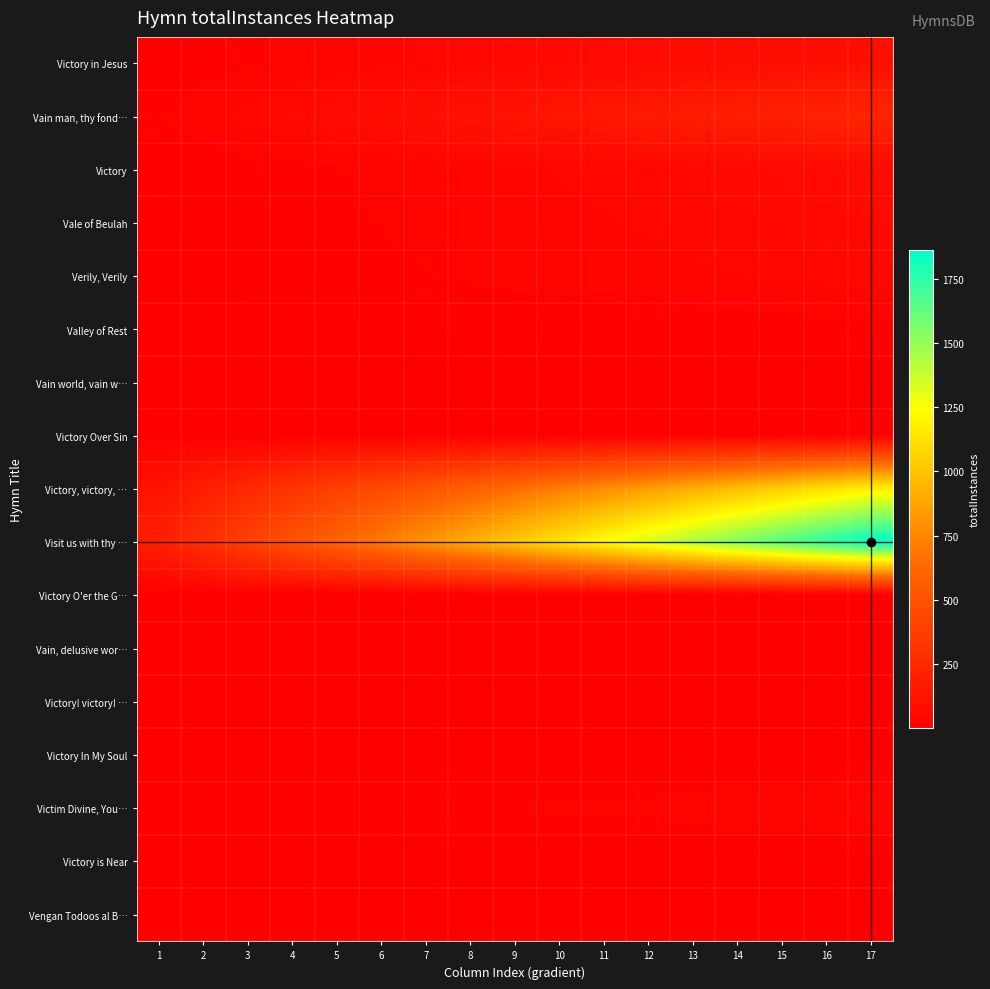

List the series in order of their peak value, highest first.

Visit us with thy …, Victory, victory, …, Vain man, thy fond…, Victory in Jesus, Victory, Vale of Beulah, Verily, Verily, Victim Divine, You…, Valley of Rest, Victory Over Sin, Vengan Todoos al B…, Victory! victory! …, Vain, delusive wor…, Victory is Near, Victory O'er the G…, Victory In My Soul, Vain world, vain w…